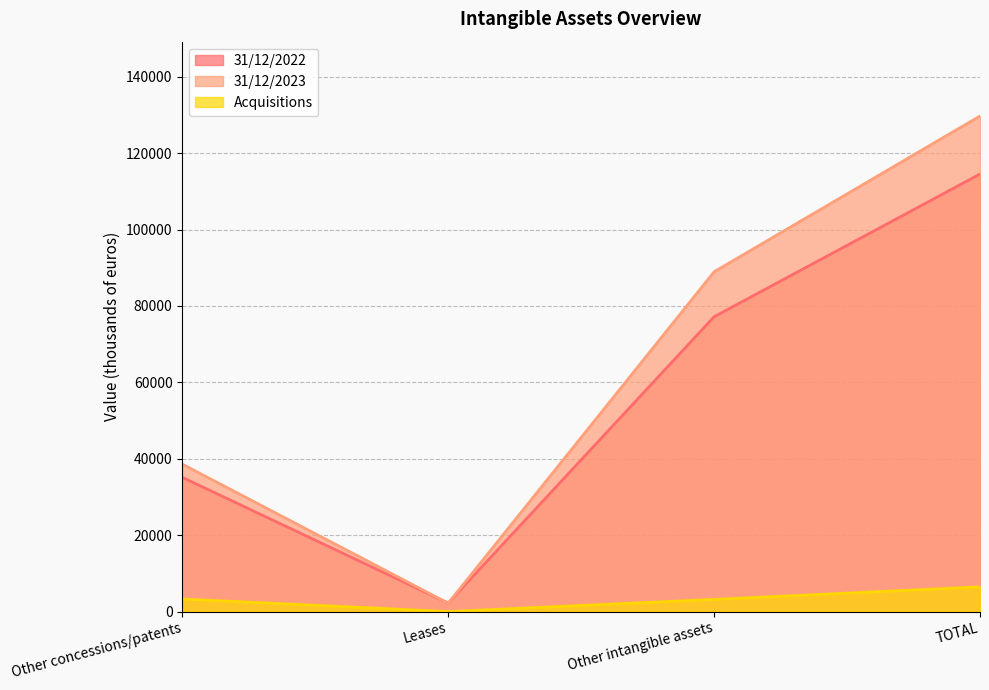

Reading left to right, list all the values displayed in this chart.

31/12/2022: Other concessions/patents=35127	Leases=2229	Other intangible assets=77184	TOTAL=114540
31/12/2023: Other concessions/patents=38587	Leases=2197	Other intangible assets=88951	TOTAL=129735
Acquisitions: Other concessions/patents=3288	Leases=0	Other intangible assets=3181	TOTAL=6469